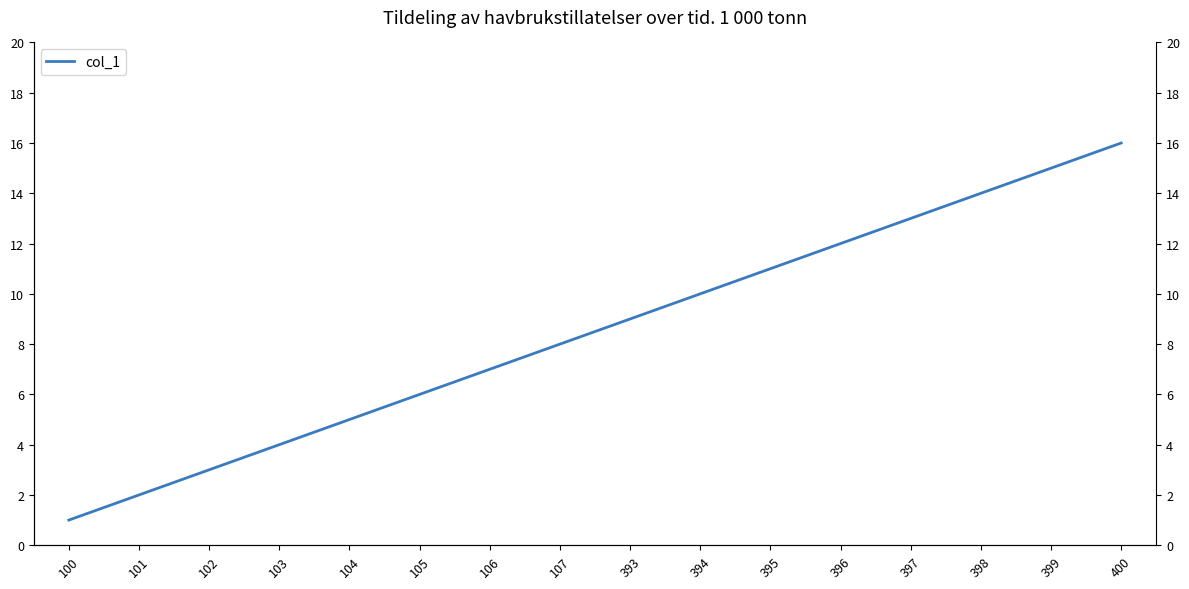

What is the sum of all values?

136